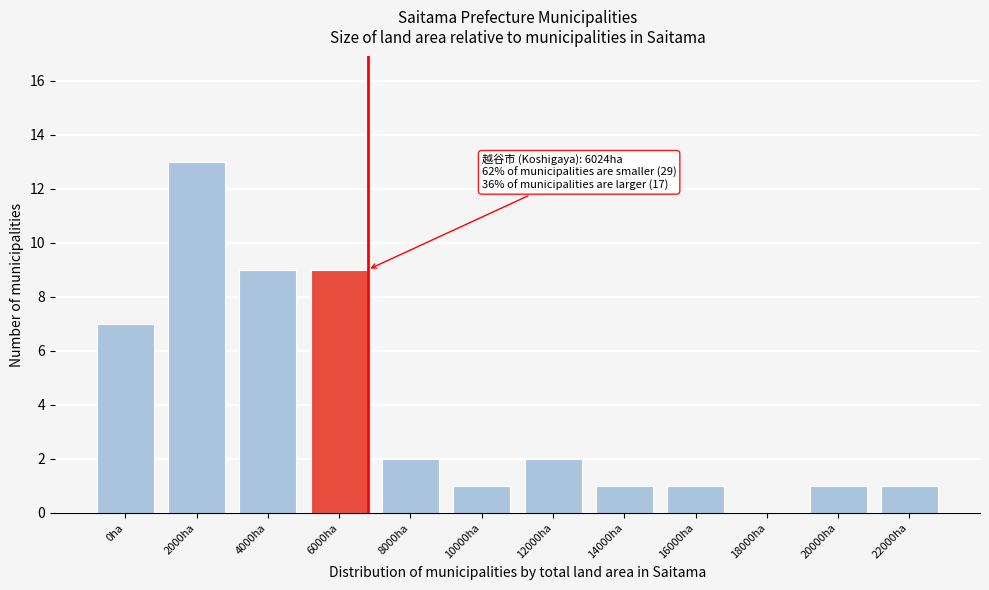

Reading left to right, transcribe all the data shown in this chart.

0ha=7	2000ha=13	4000ha=9	6000ha=9	8000ha=2	10000ha=1	12000ha=2	14000ha=1	16000ha=1	18000ha=0	20000ha=1	22000ha=1